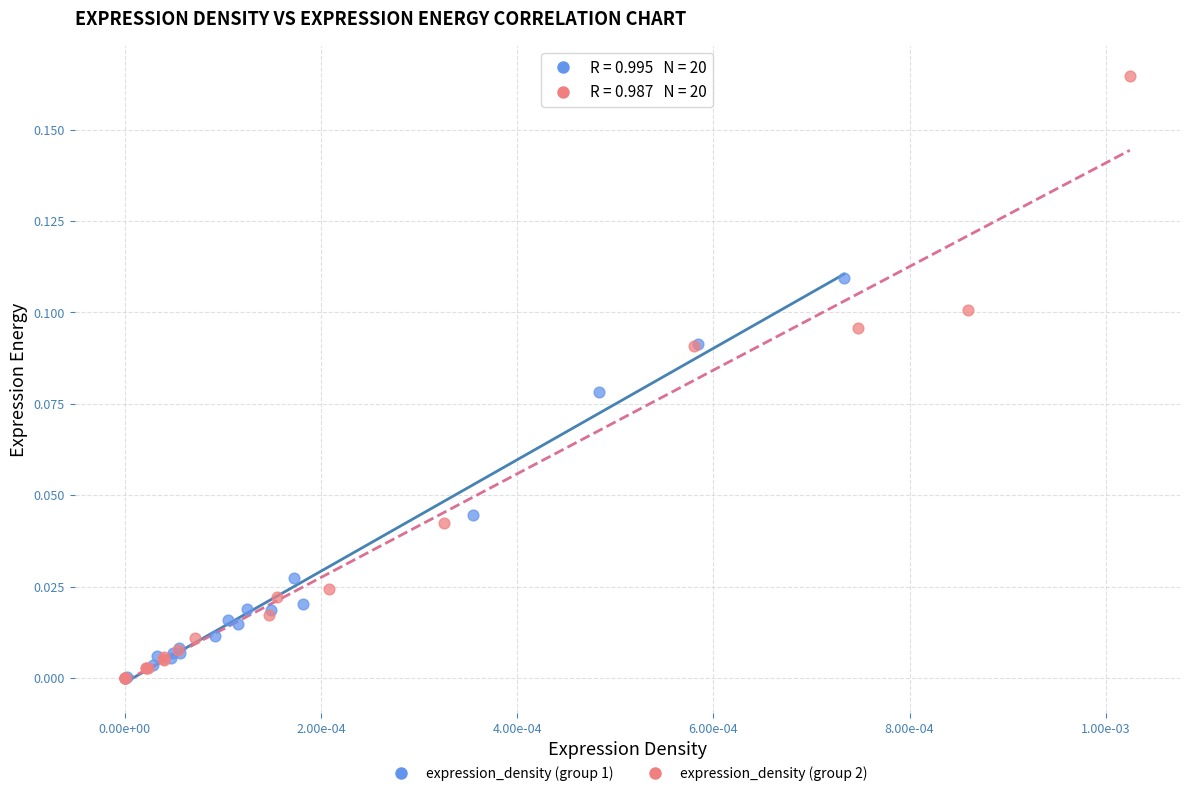

Which series has the largest Y range (max minus min)?

expression_density (group 2)